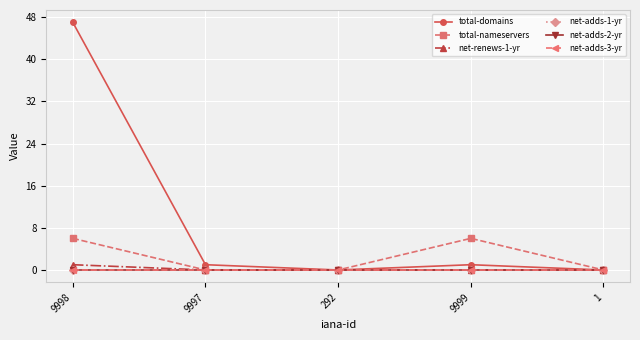

True or false: net-adds-3-yr and total-nameservers intersect in this chart.

False